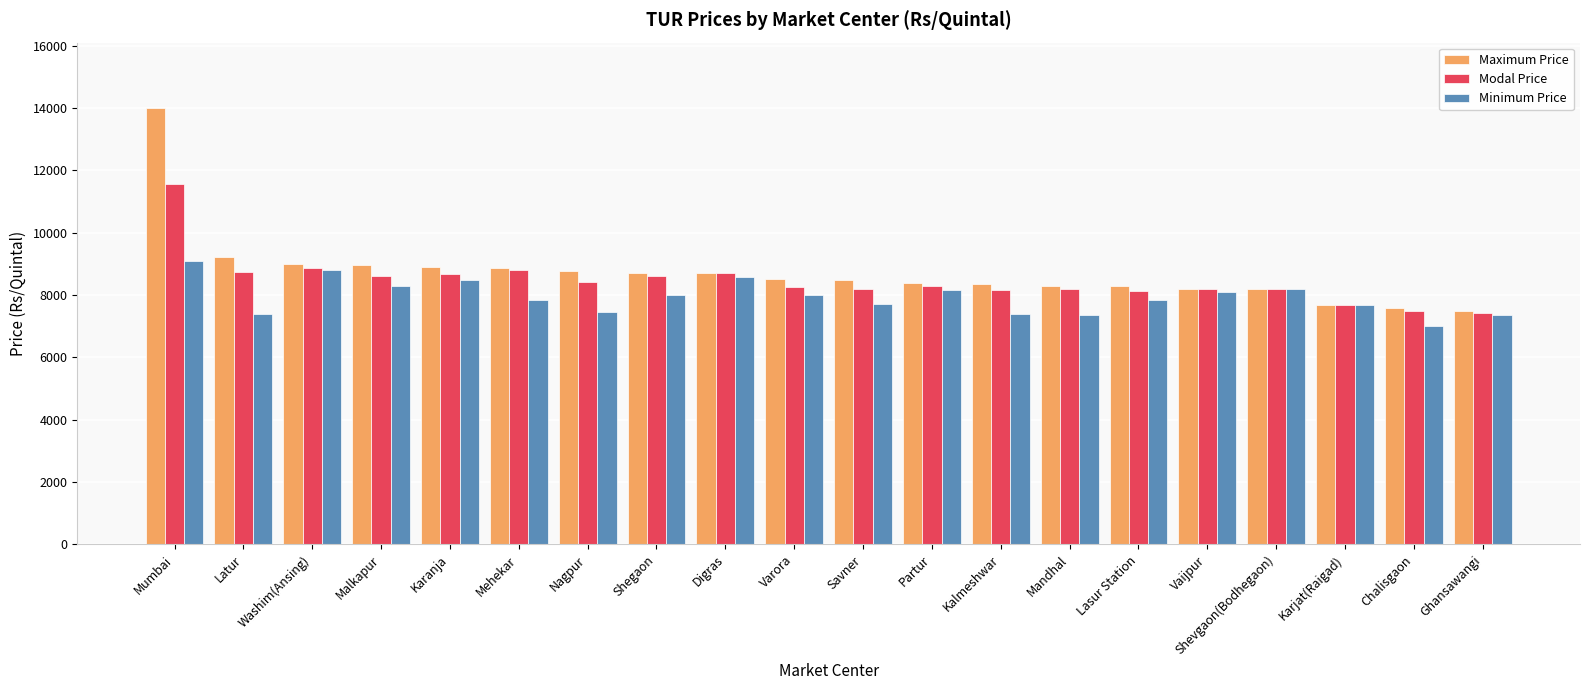

Which series has the largest total across all categories?

Maximum Price